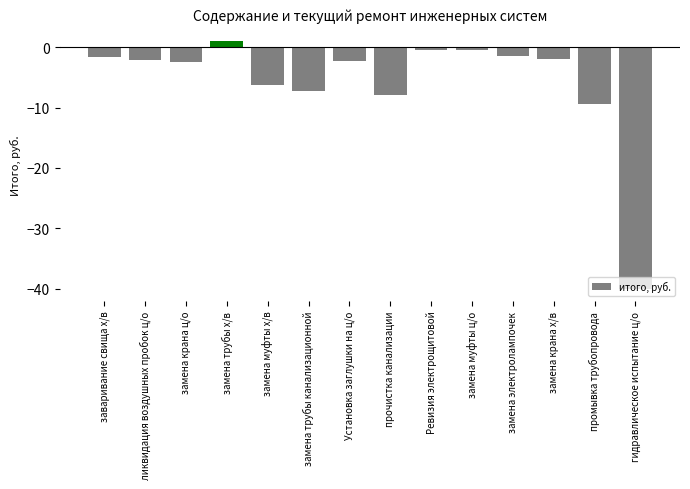

What is the label of the 4th bar from the right?

замена электролампочек